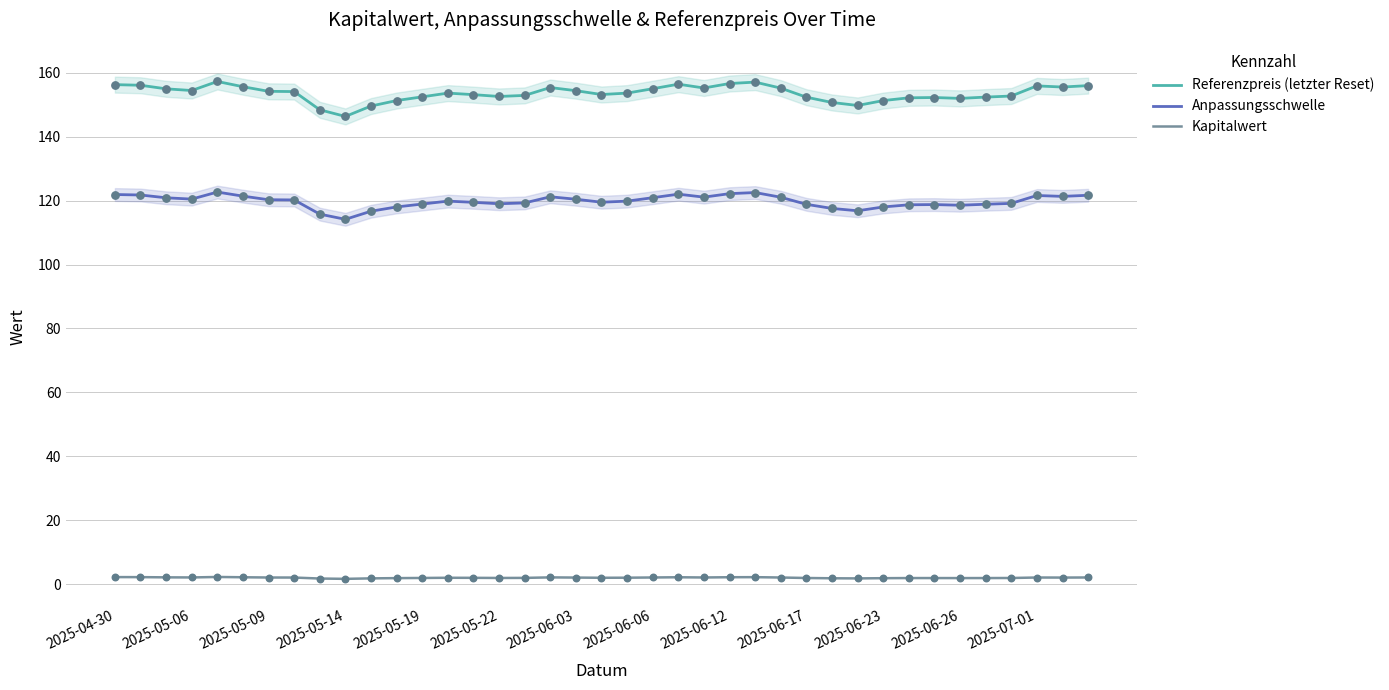

Which series reaches the minimum Y coordinate?

Kapitalwert